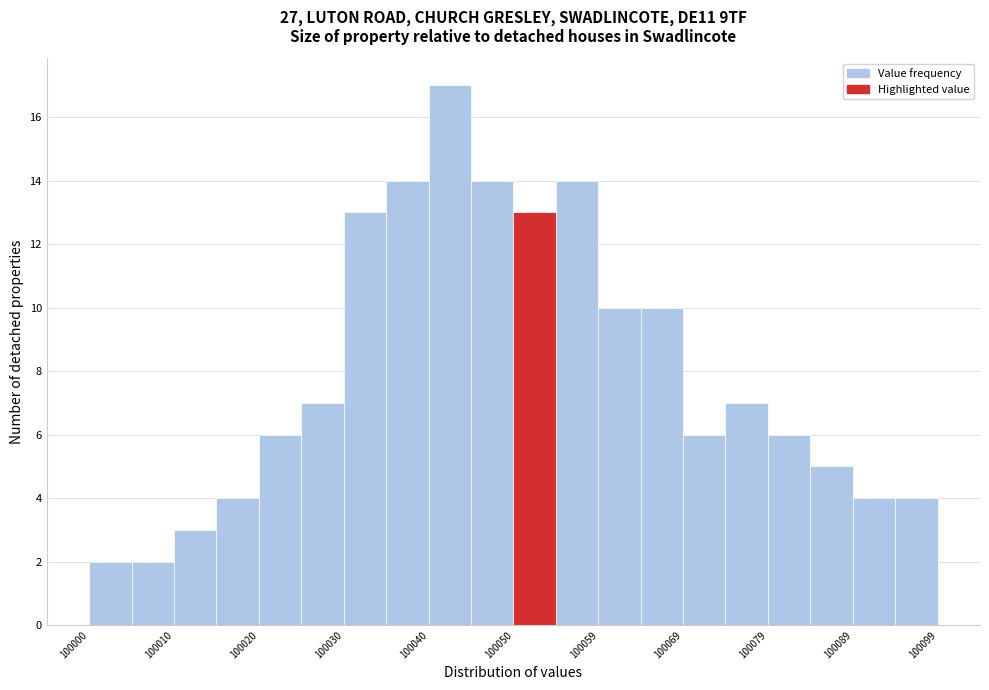

Which range on the x-axis has the tallest bar?

100040 to 100045